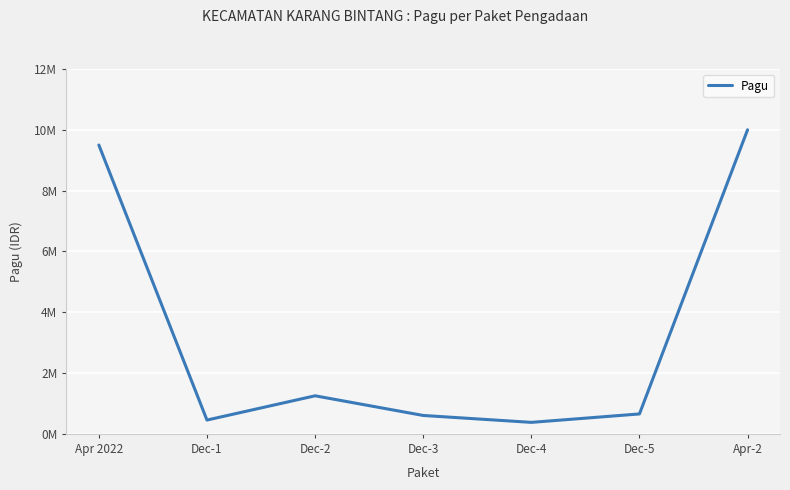

What is the difference between the maximum and minimum values?

9622100